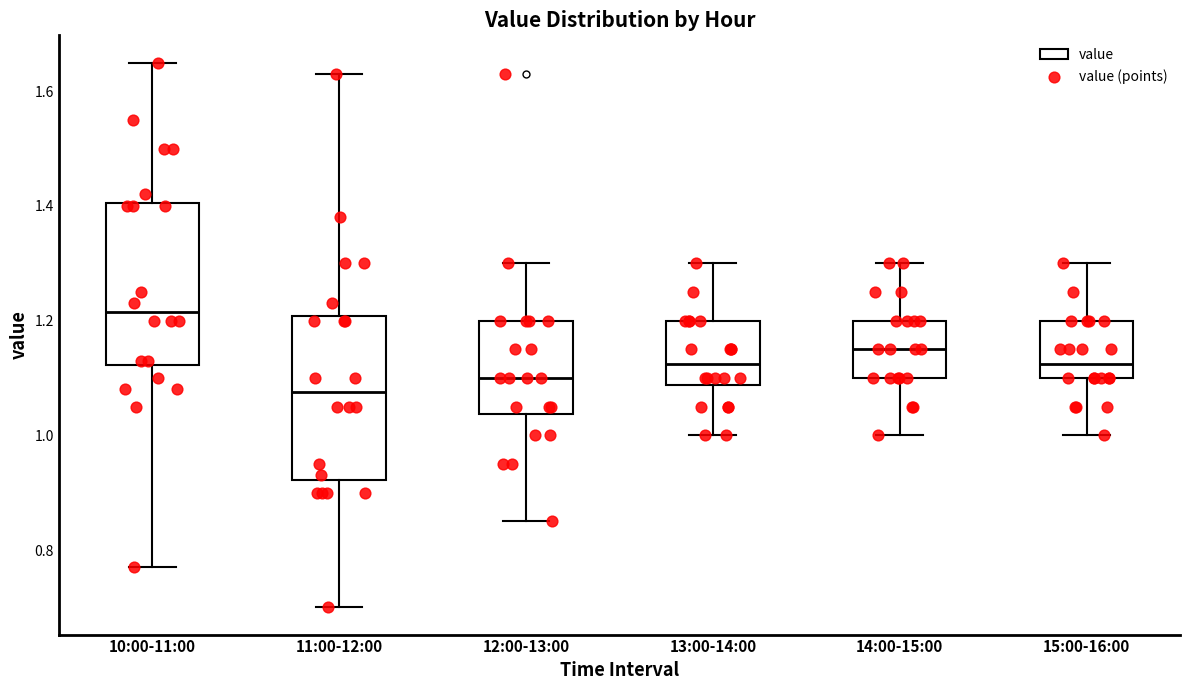

Reading left to right, transcribe this box plot: for each box, give where its median line is, the range the box spans, and where its two whiskers end, as read against the y-axis. The values are not printed on the chart, so give them approximately, as read against the axis.

10:00-11:00: median 1.22, box 1.12 to 1.40, whiskers 0.78 to 1.66
11:00-12:00: median 1.08, box 0.92 to 1.20, whiskers 0.70 to 1.64
12:00-13:00: median 1.10, box 1.04 to 1.20, whiskers 0.86 to 1.30
13:00-14:00: median 1.12, box 1.08 to 1.20, whiskers 1.00 to 1.30
14:00-15:00: median 1.16, box 1.10 to 1.20, whiskers 1.00 to 1.30
15:00-16:00: median 1.12, box 1.10 to 1.20, whiskers 1.00 to 1.30